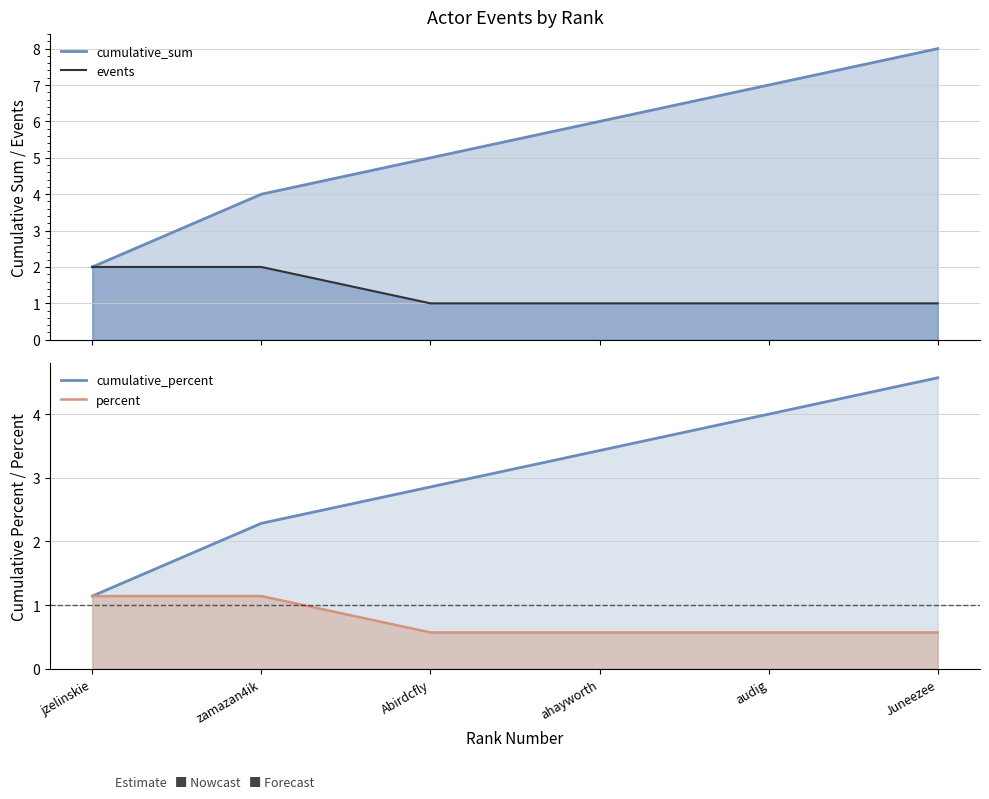

Is the value of cumulative_sum at zamazan4ik greater than the value of events at Juneezee?

Yes